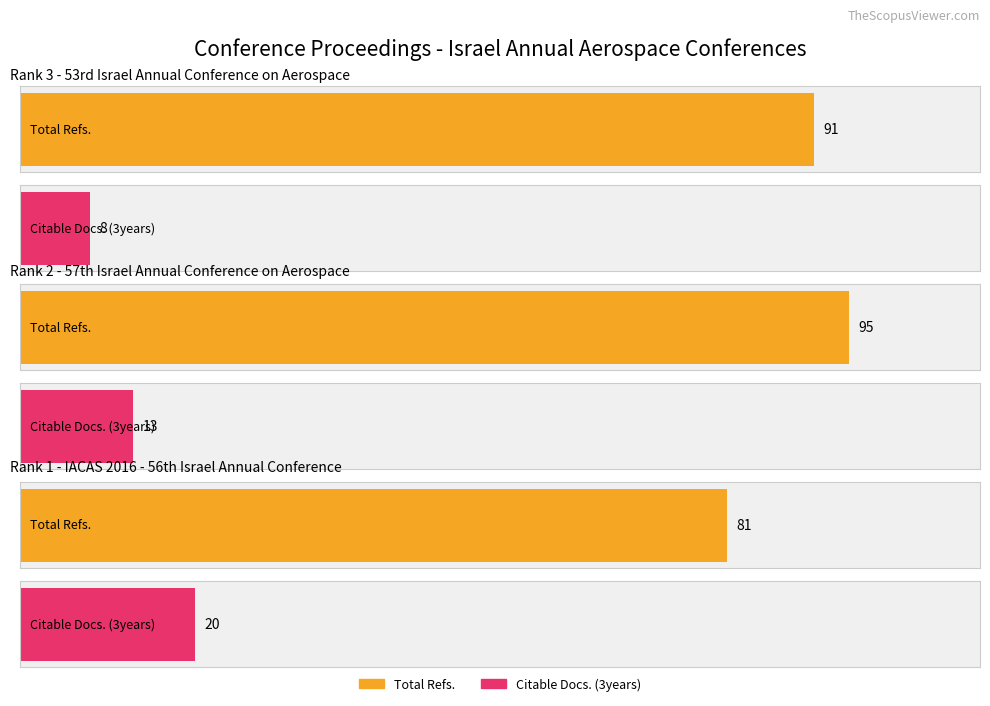

What is the highest value of the Total Cites (3years) series?

95